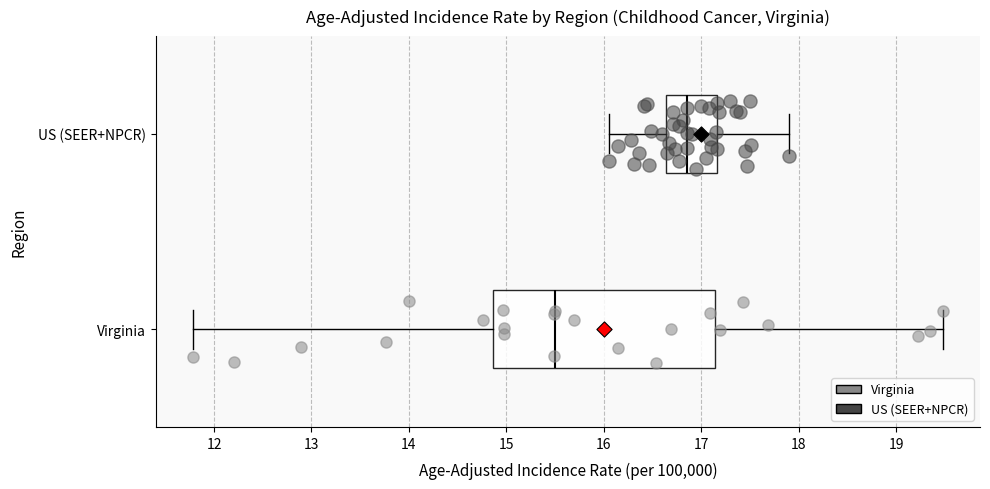

Where does the median line of the box for Virginia sit on the x-axis? The values are not printed on the chart, so give them approximately, as read against the axis.

15.5